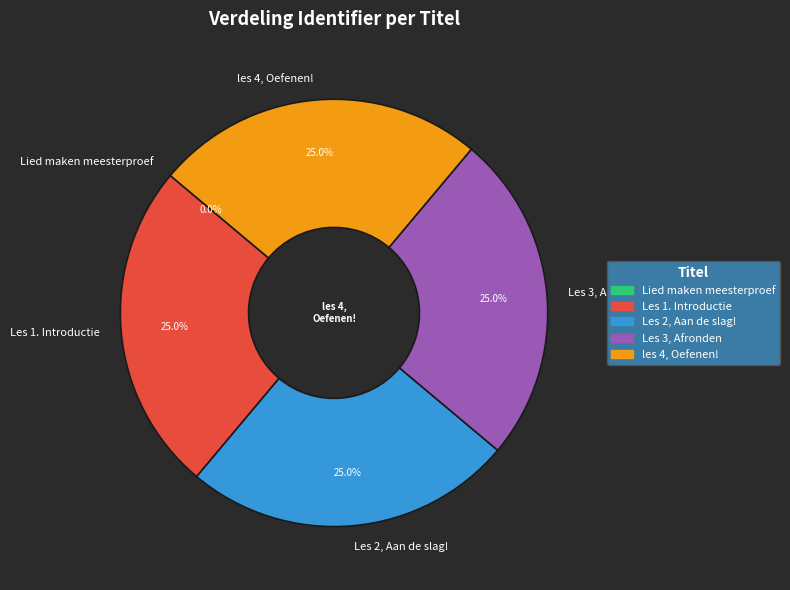

What is the ratio of the value at les 4, Oefenen! to the value at Les 3, Afronden?

1.0